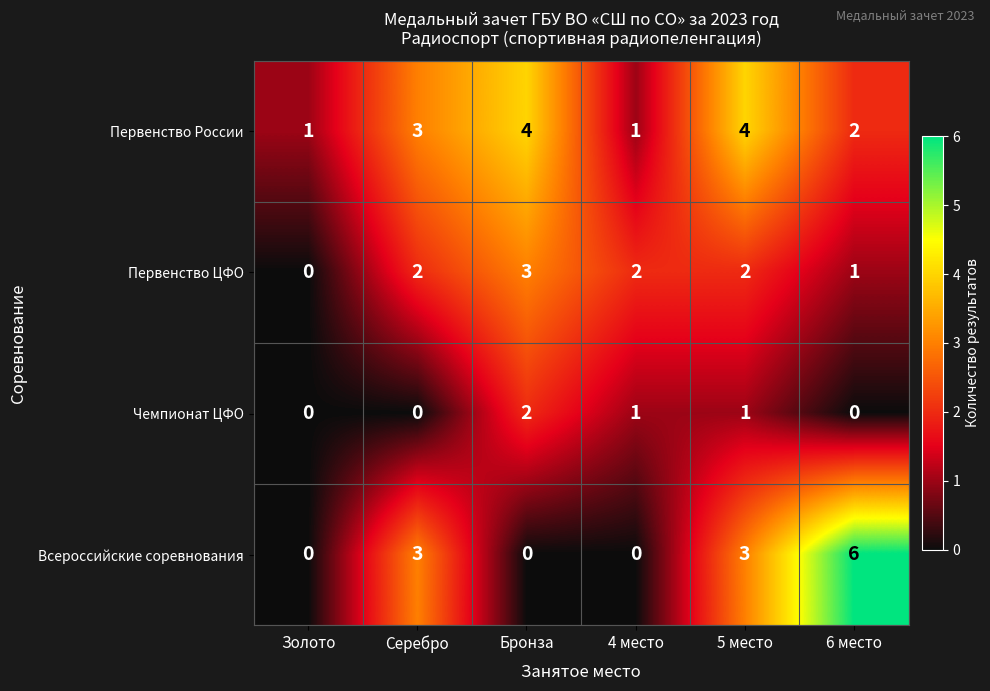

Count the Чемпионат ЦФО values in the range 0 to 1.

5